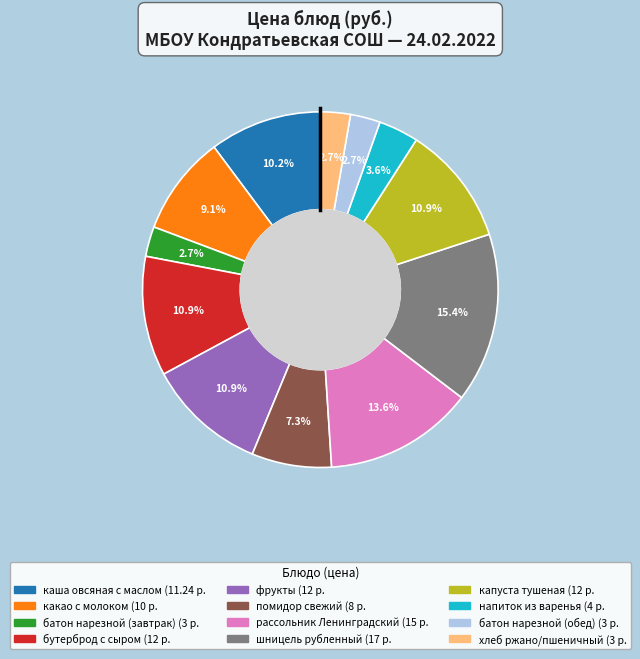

What is the total percentage of помидор свежий and рассольник Ленинградский?

20.9%